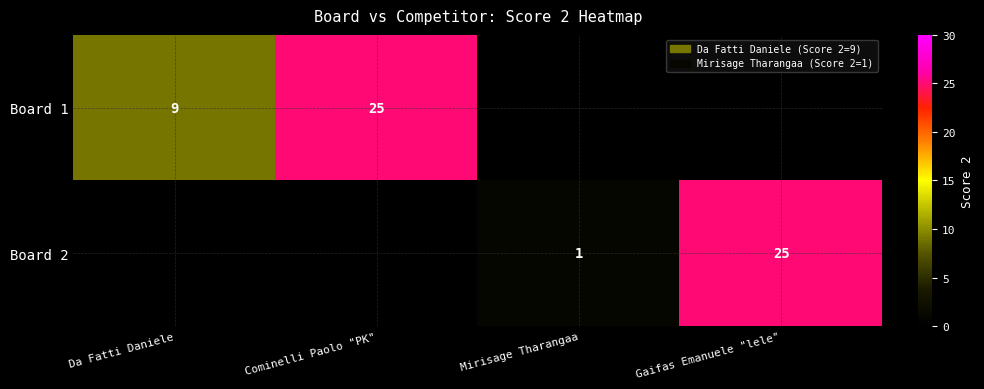

Is it true that Board 1 equals 25 at Cominelli Paolo "PK"?

True